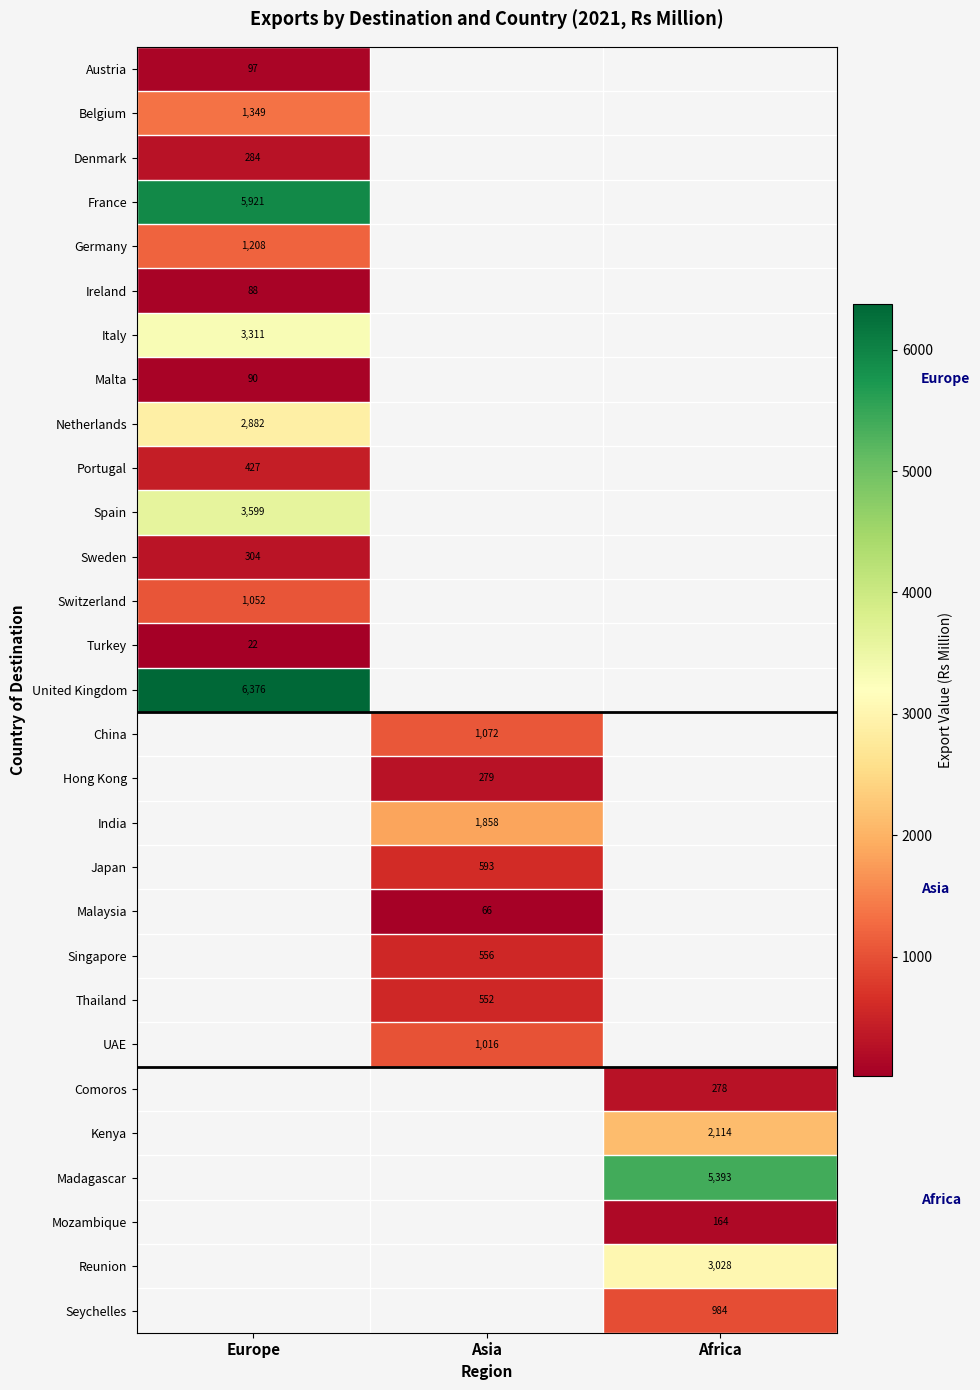

The value of Spain at Europe is 1747. True or false?

False